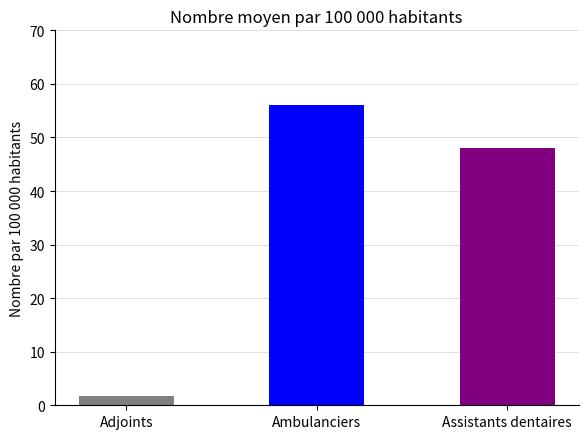

What position from the left is Assistants dentaires?

3